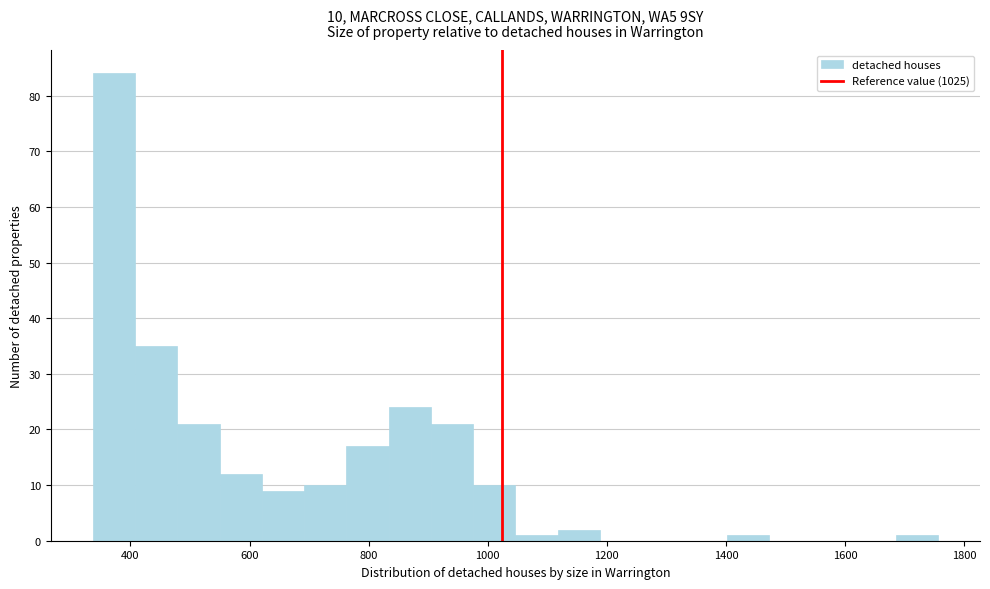

Around what value on the x-axis is the tallest bar? Give the approximate position of its centre, as read against the axis.

380